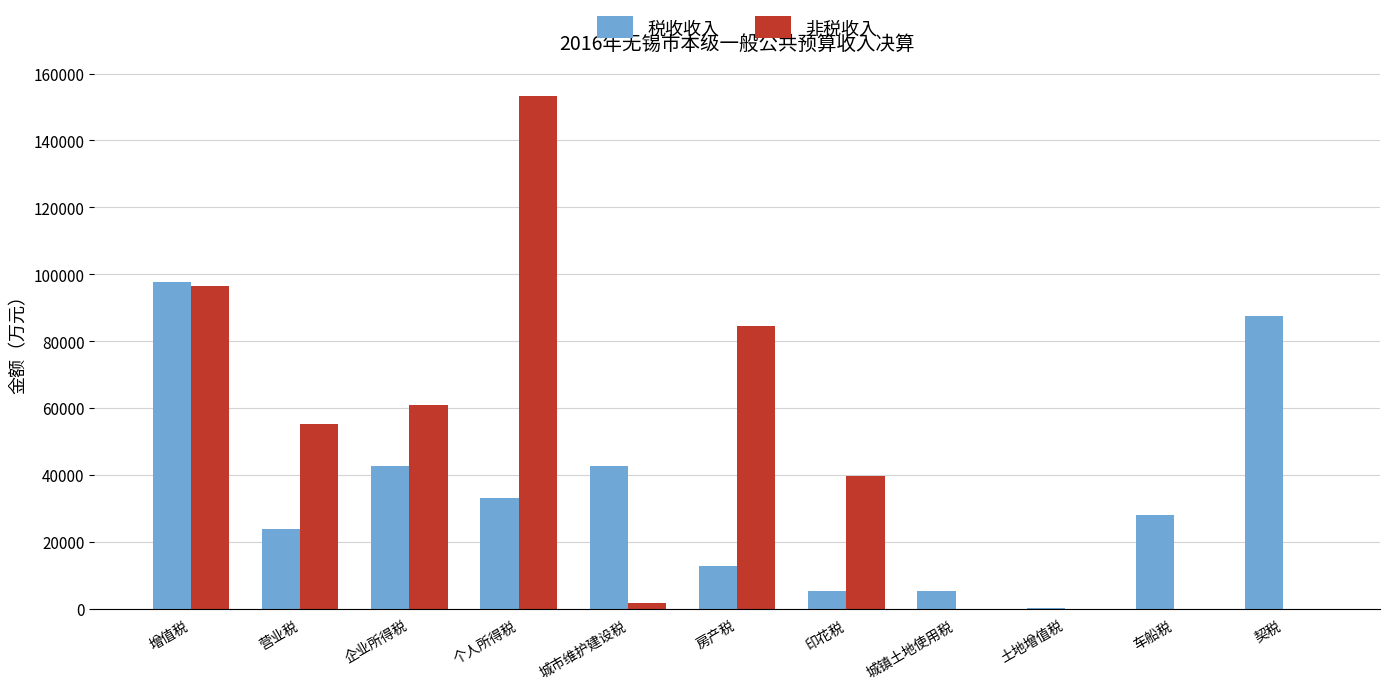

At which label does 非税收入 reach its peak?

个人所得税